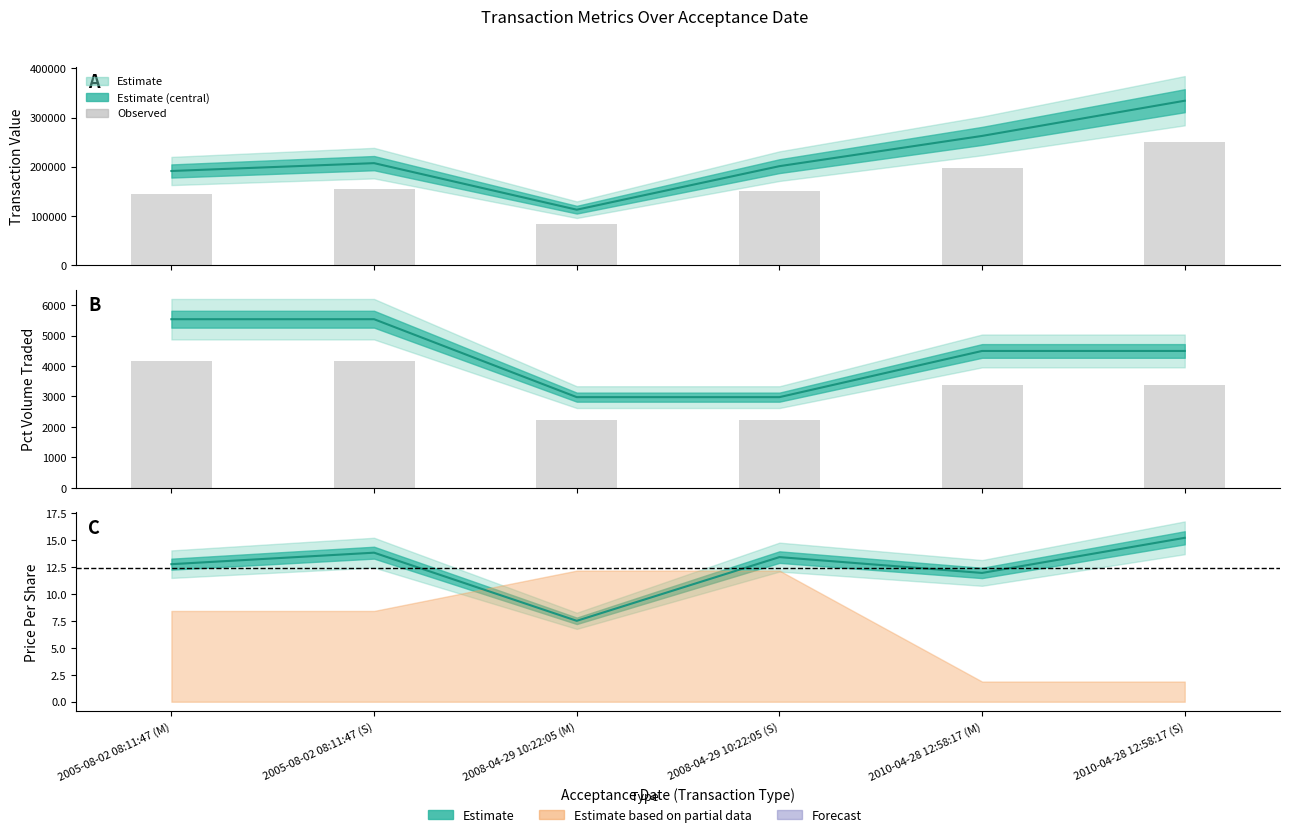

How many values in the transactionValue (observed) series are below 155425?

3